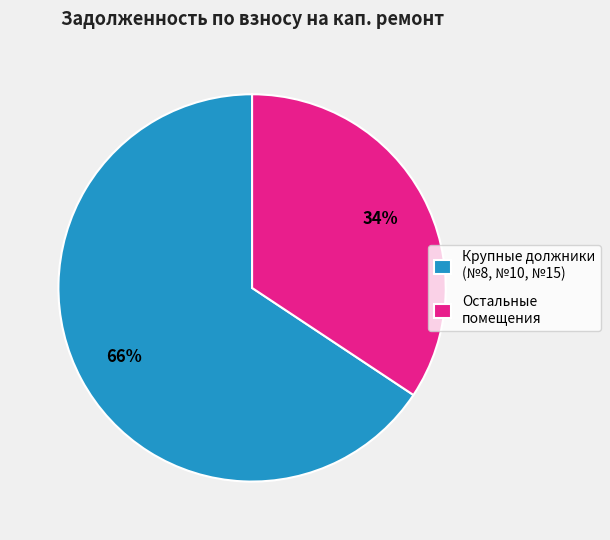

Is Крупные должники (№8, №10, №15) the majority of the pie?

Yes